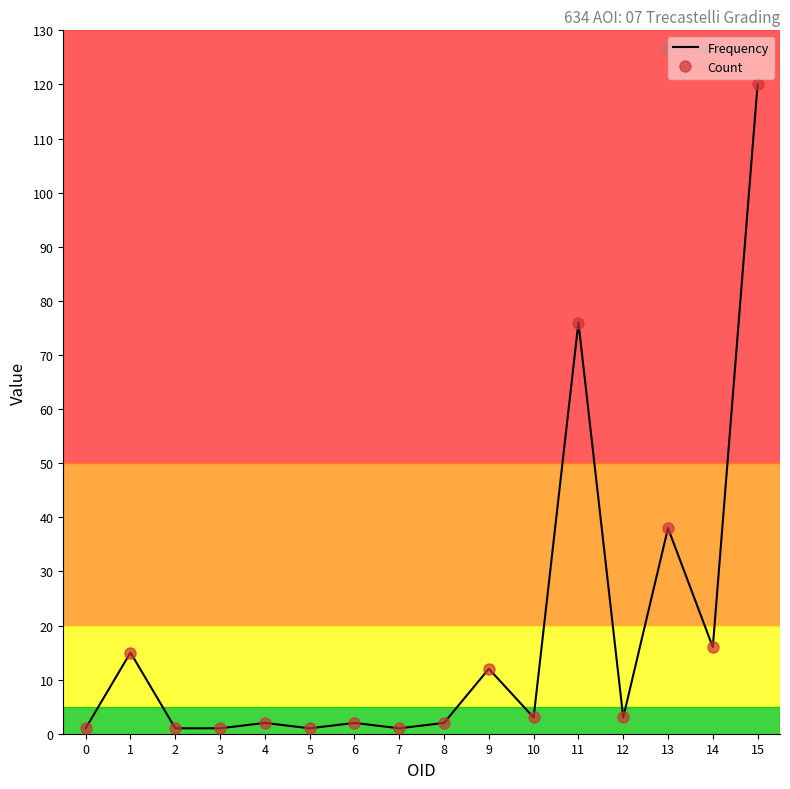

What is the smallest value displayed?

1